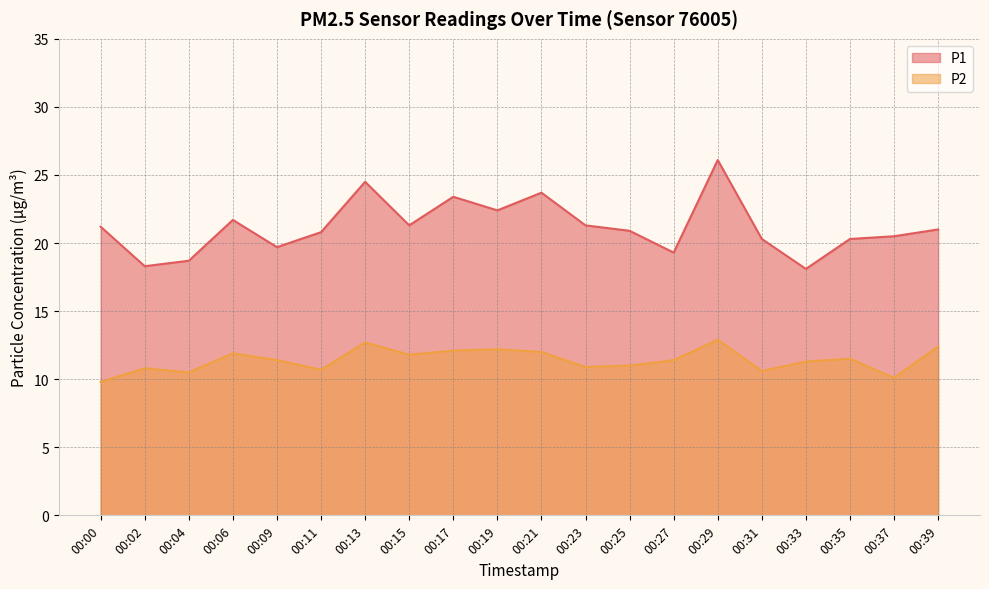

Is the value of P2 at 00:00 greater than the value of P1 at 00:13?

No